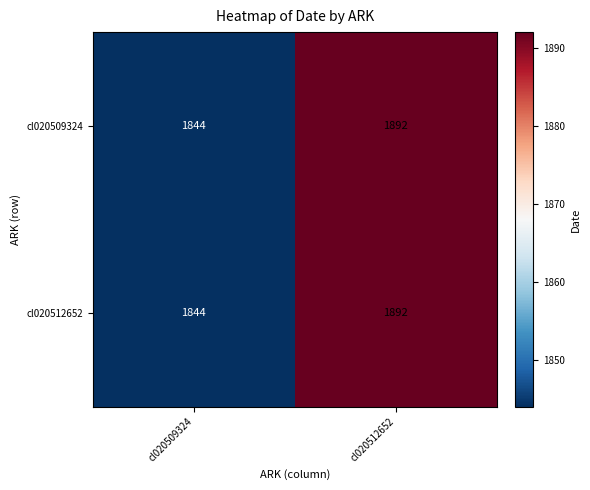

What is the approximate value of cl020512652 at cl020512652, to the nearest 10?

1890